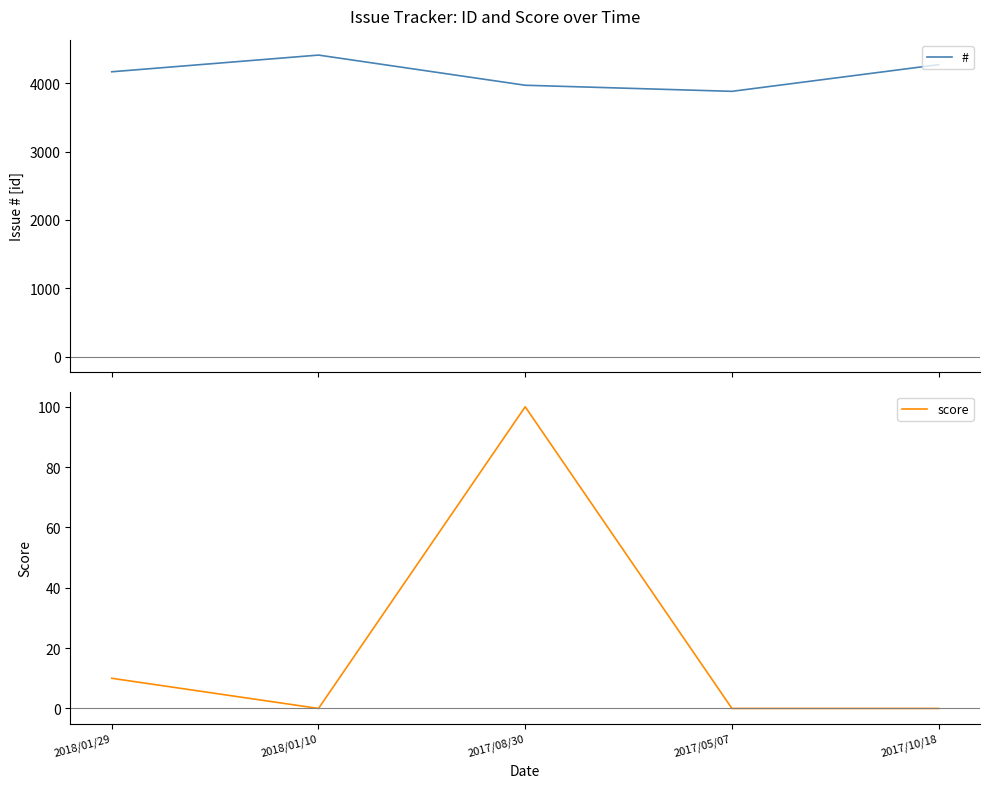

At which category does score reach its first local peak?

2017/08/30